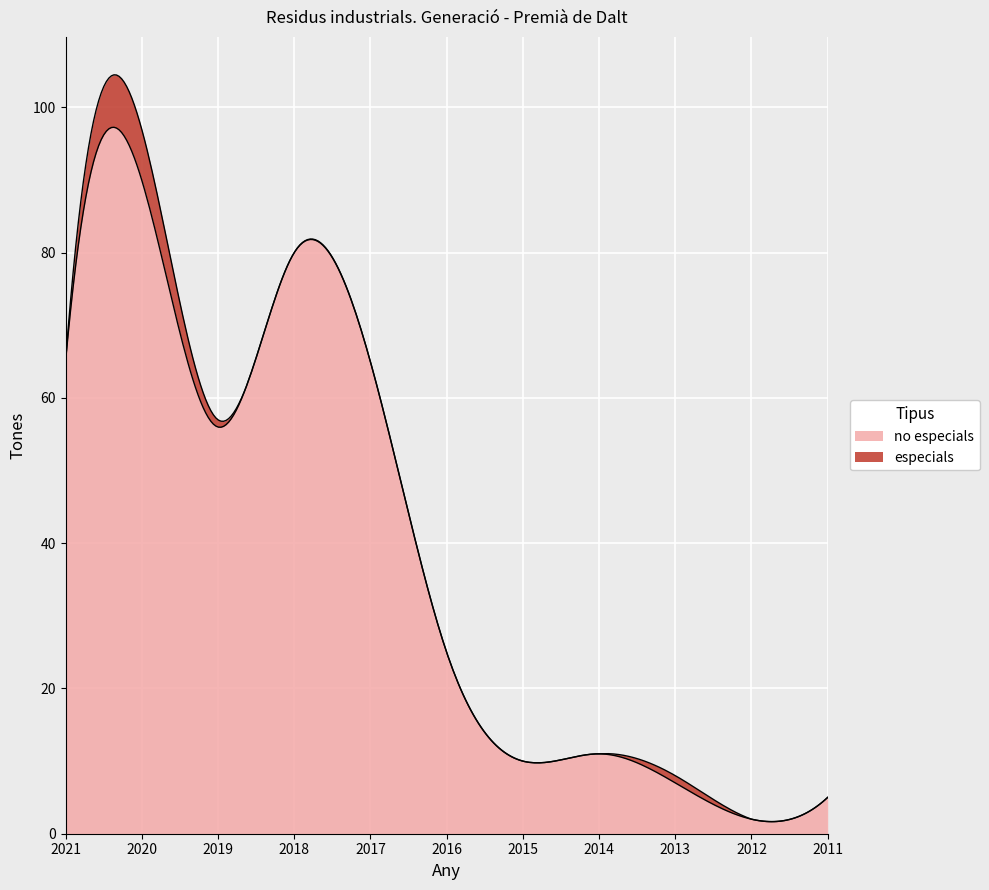

Which label corresponds to the smallest value in the chart?

2021